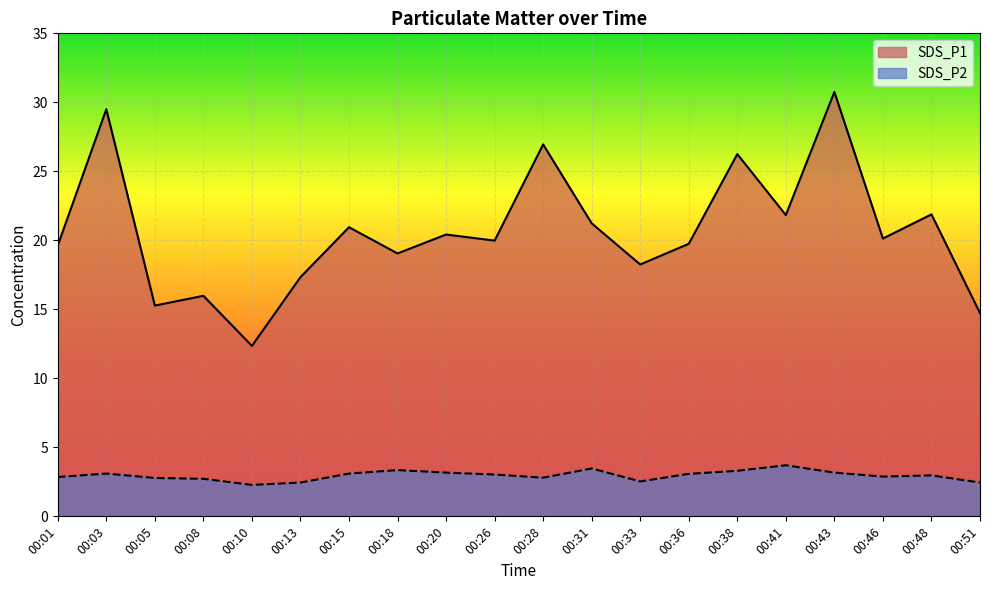

True or false: SDS_P1 and SDS_P2 intersect in this chart.

False